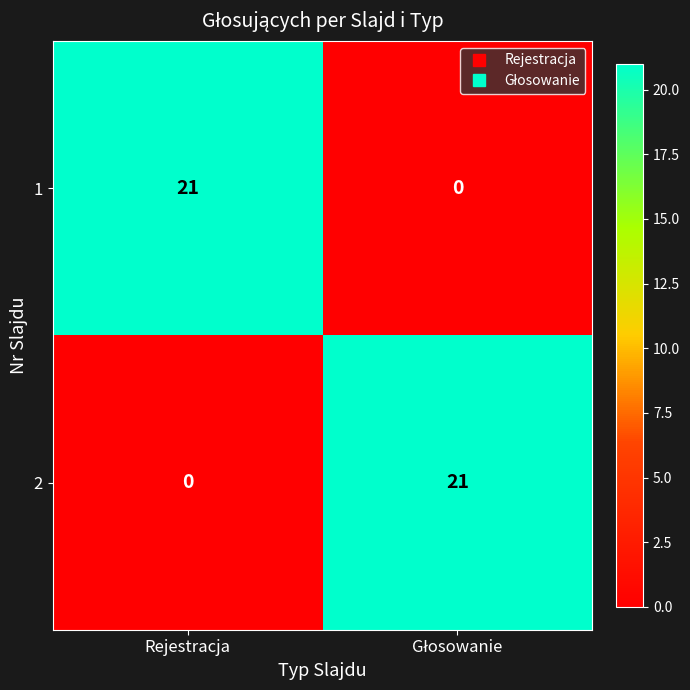

The 2 series shows -7 at Rejestracja. True or false?

False